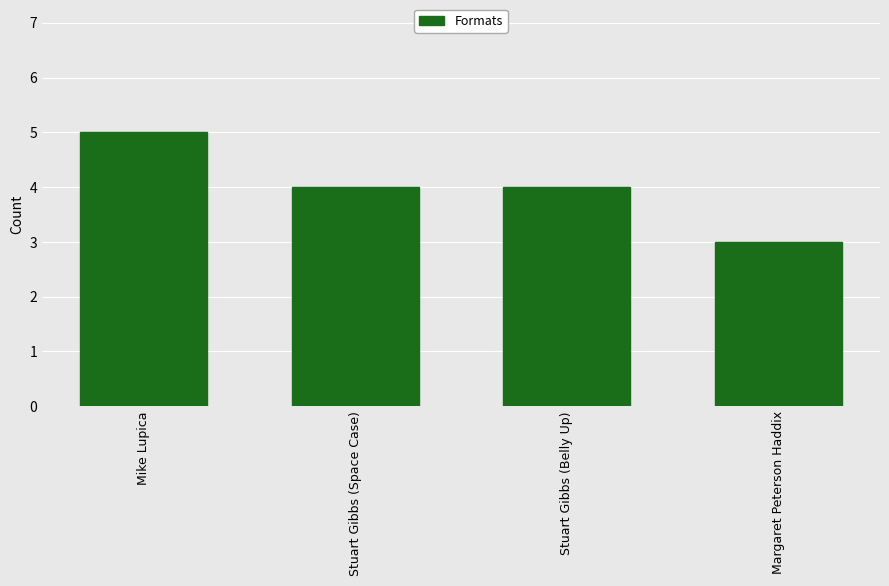

Reading left to right, what are all the values shown in this chart?

5	4	4	3